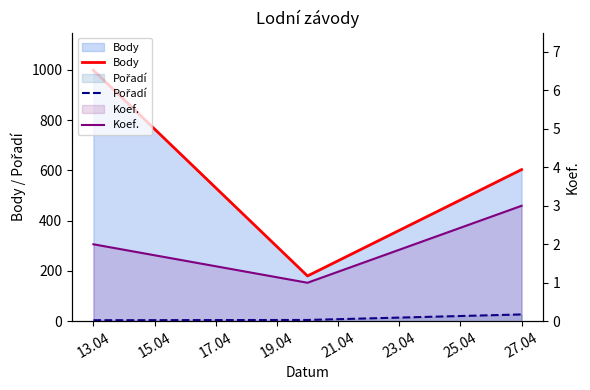

Reading right to left, extract all data points from this chart.

Body: 603	180	998
Pořadí: 27	5	4
Koef.: 3	1	2